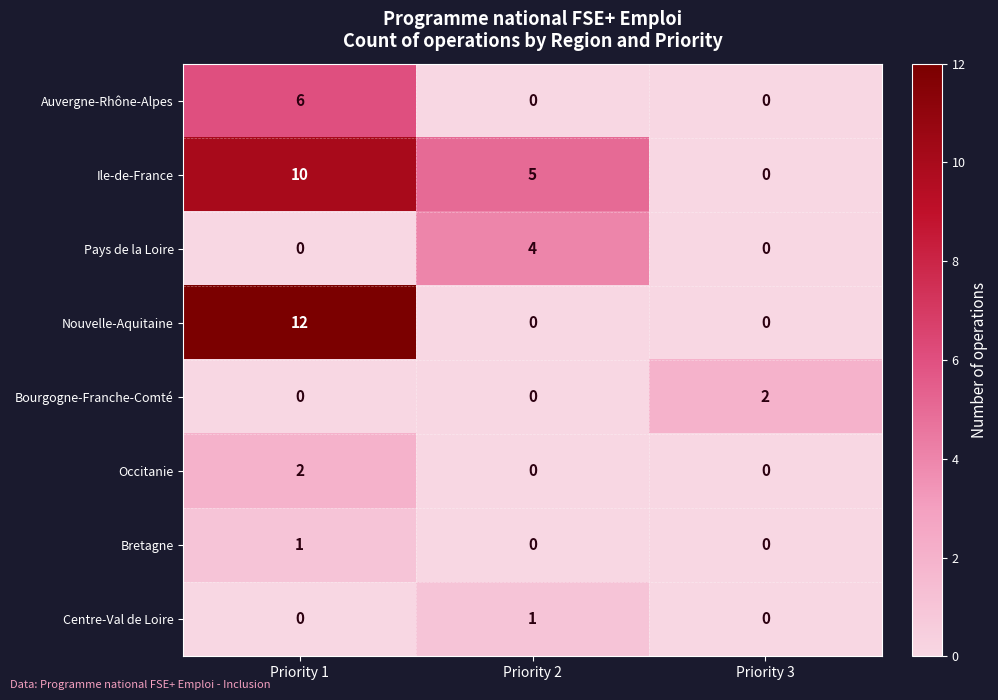

Reading left to right, what are all the values shown in this chart?

Auvergne-Rhône-Alpes: 6	0	0
Ile-de-France: 10	5	0
Pays de la Loire: 0	4	0
Nouvelle-Aquitaine: 12	0	0
Bourgogne-Franche-Comté: 0	0	2
Occitanie: 2	0	0
Bretagne: 1	0	0
Centre-Val de Loire: 0	1	0